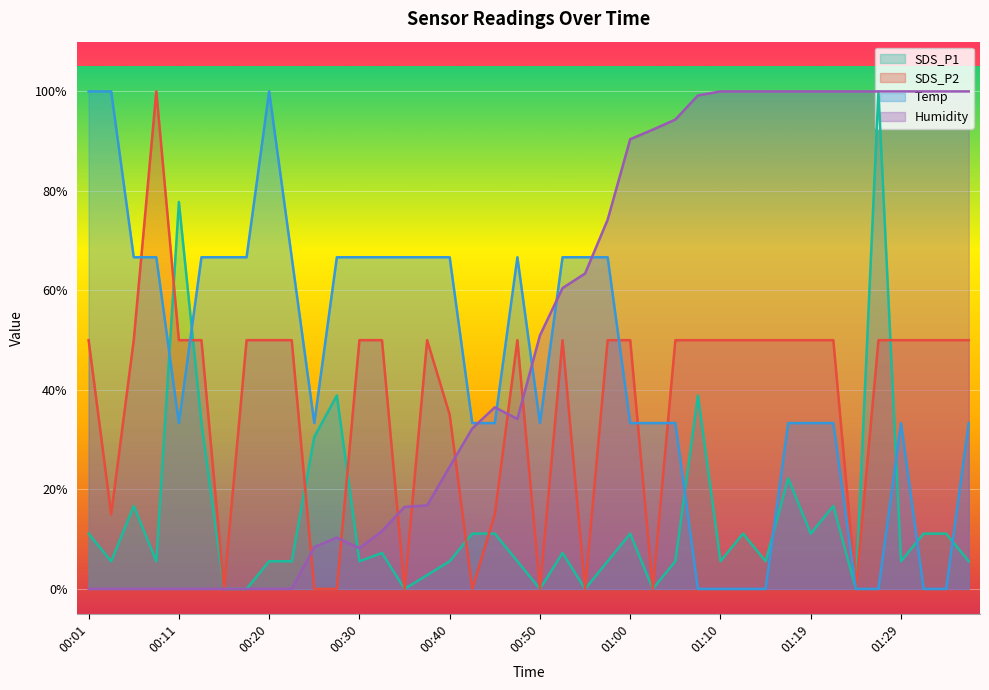

In SDS_P2, how many points are higher than both neighbors (excluding endpoints)?

4